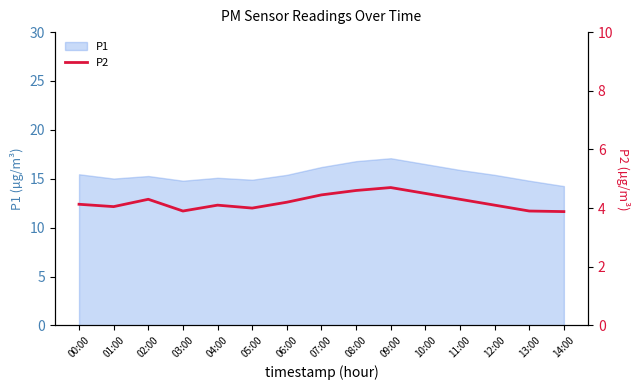

The chart shows a value of 4.1 at 12:00. True or false?

True